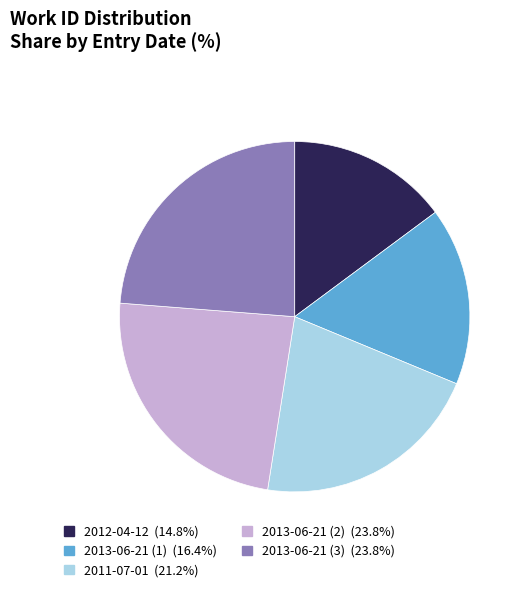

Does 2013-06-21 (2) account for over 50% of the chart?

No